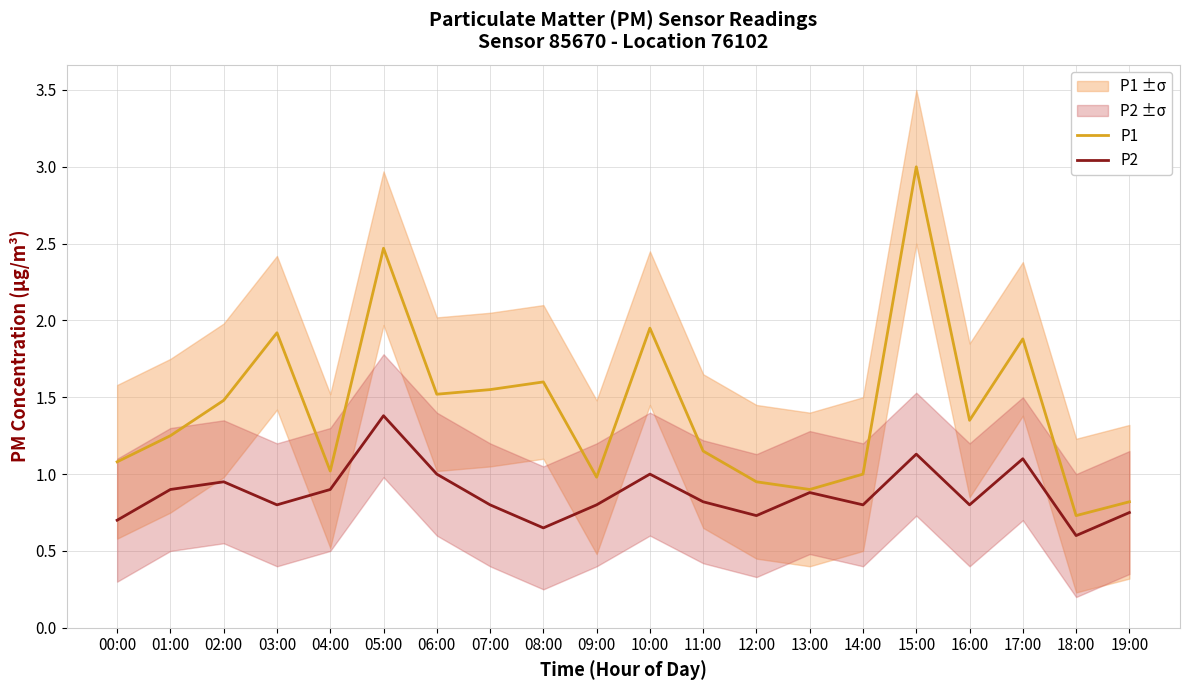

Reading left to right, transcribe all the data shown in this chart.

P1: 1.1	1.2	1.5	1.9	1.0	2.5	1.5	1.6	1.6	1.0	1.9	1.1	0.9	0.9	1.0	3.0	1.4	1.9	0.7	0.8
P2: 0.7	0.9	0.9	0.8	0.9	1.4	1.0	0.8	0.7	0.8	1.0	0.8	0.7	0.9	0.8	1.1	0.8	1.1	0.6	0.8